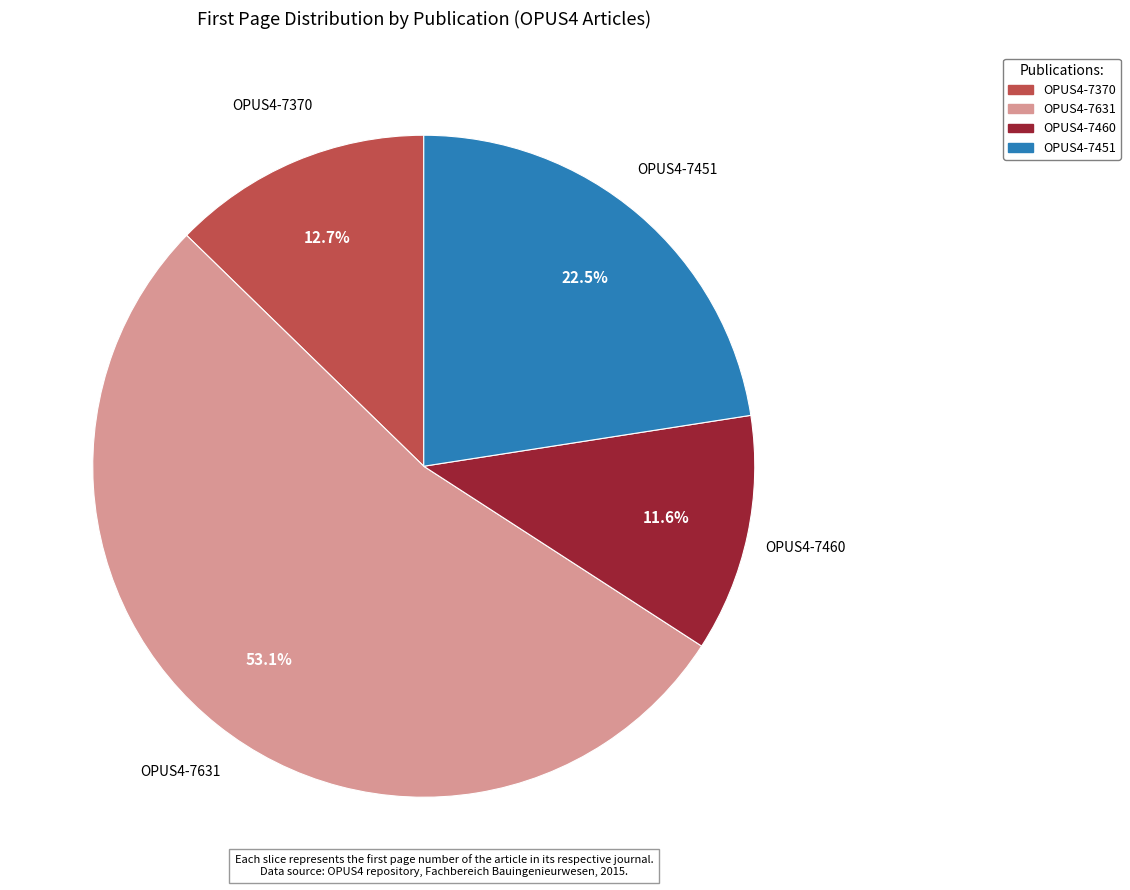

True or false: OPUS4-7460 accounts for 3% of the total.

False